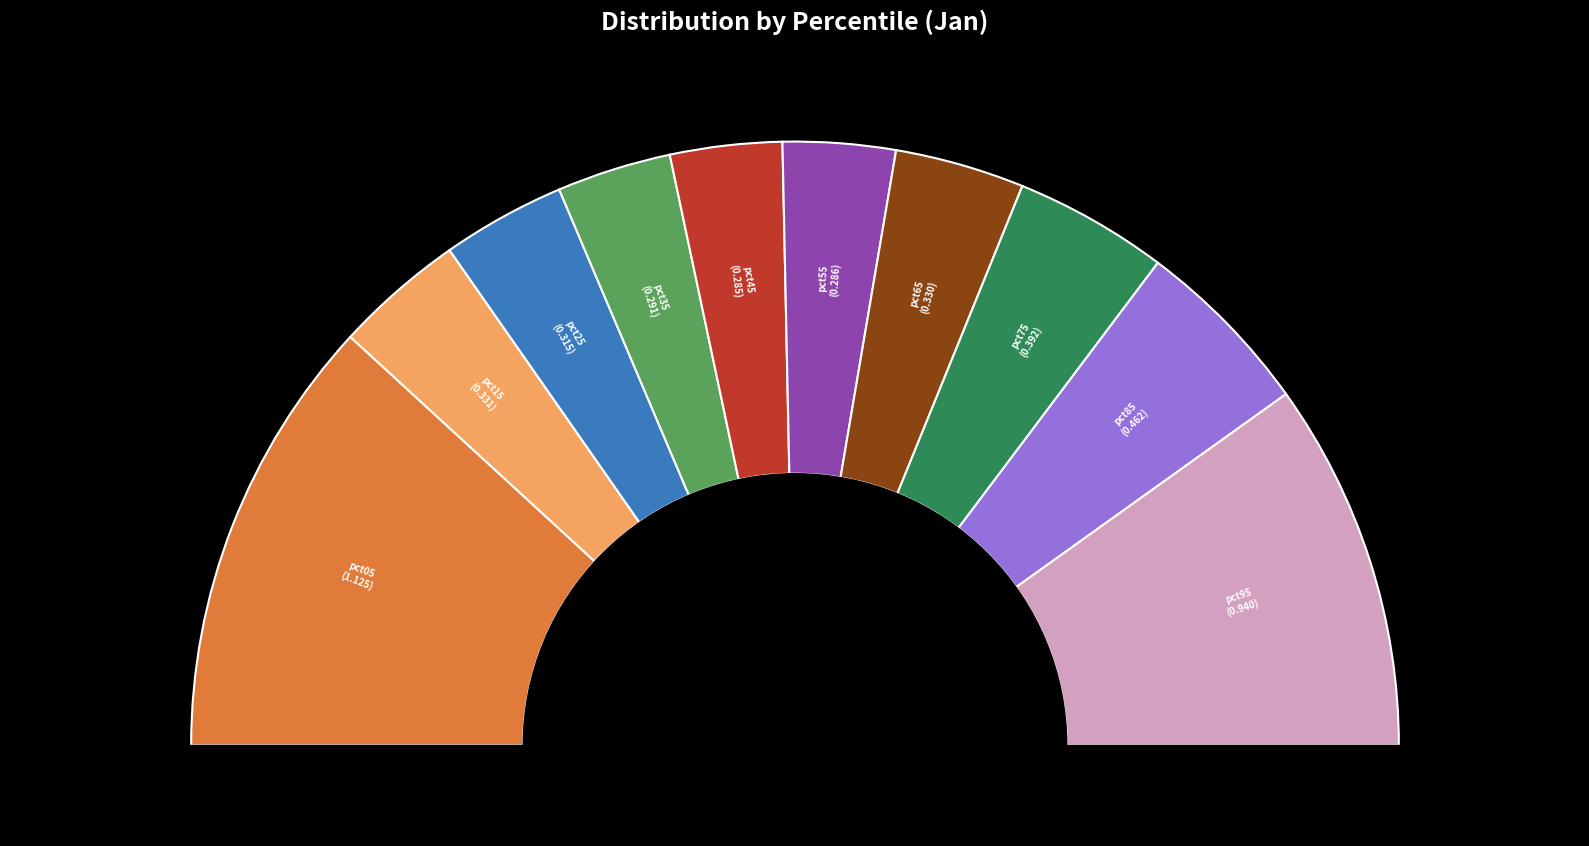

What percentage is NOT represented by pct05?

76.3%